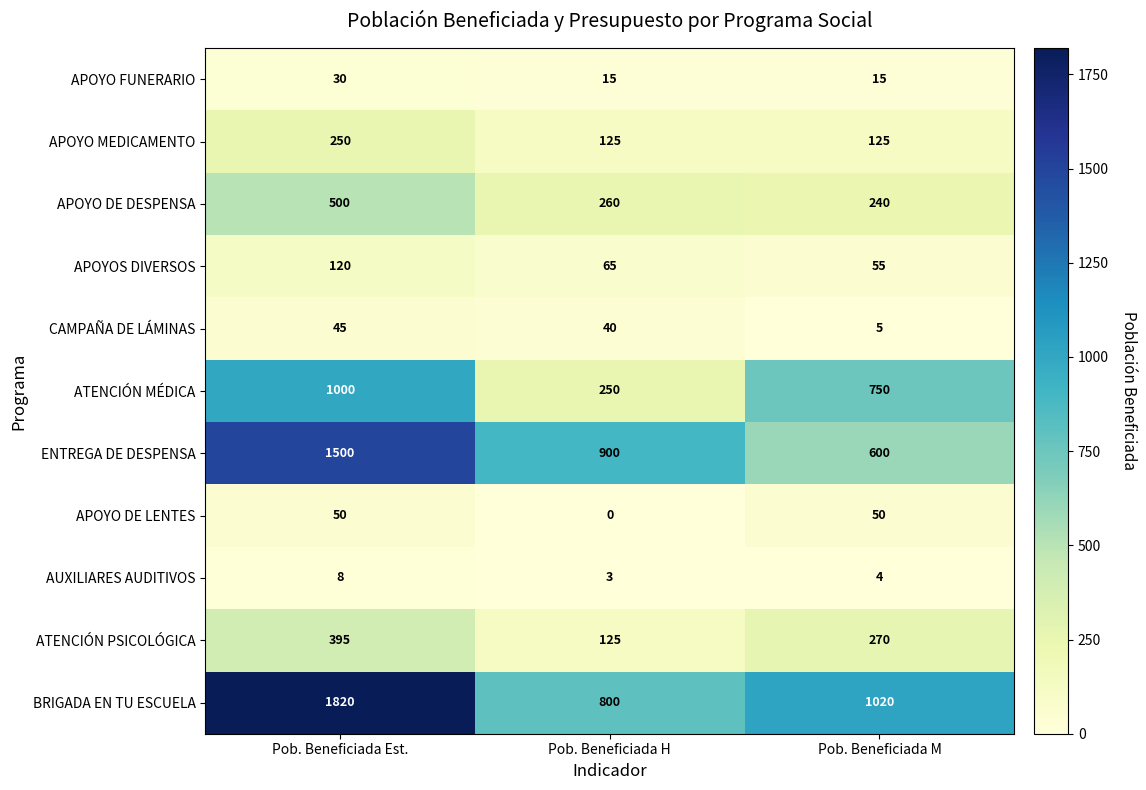

What is the maximum value for APOYO FUNERARIO?

30